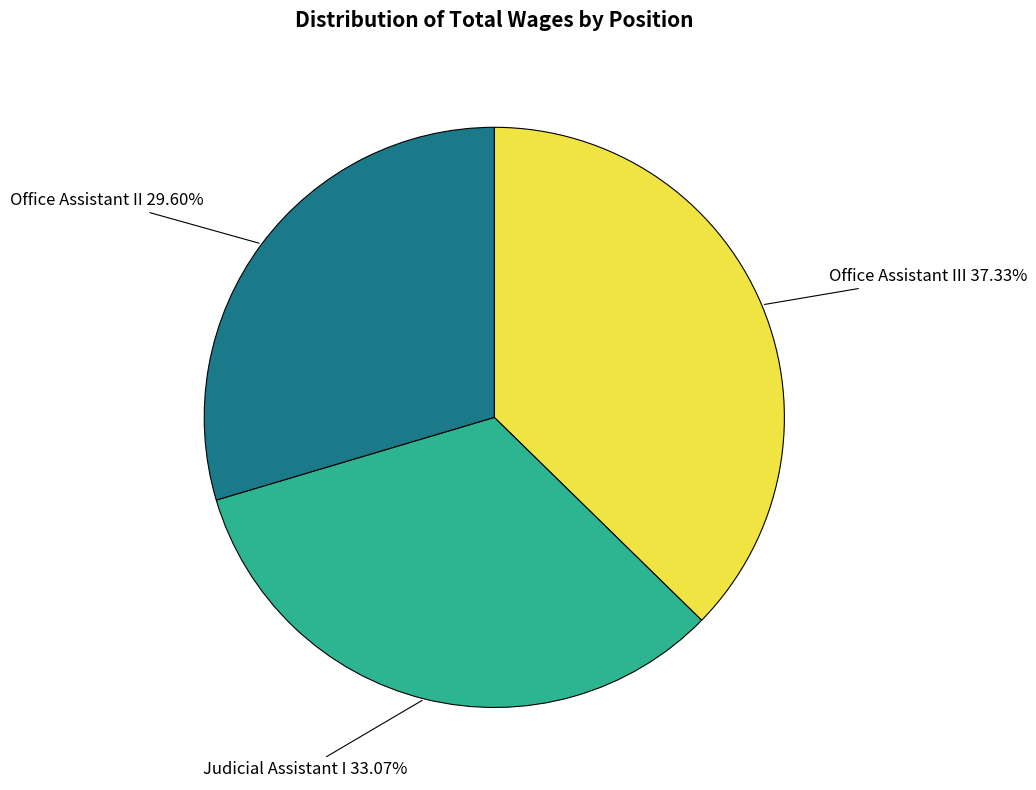

How many slices are in this pie chart?

3